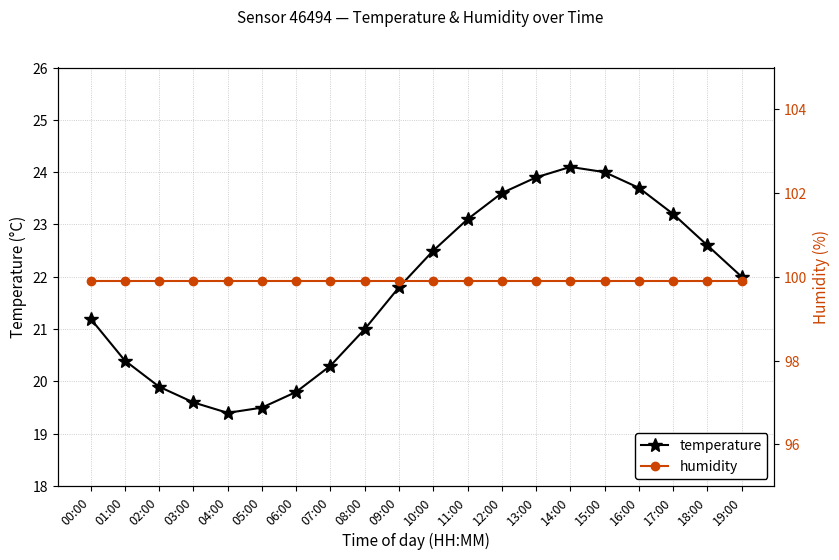

True or false: temperature has a value of 19.5 at 05:00.

True